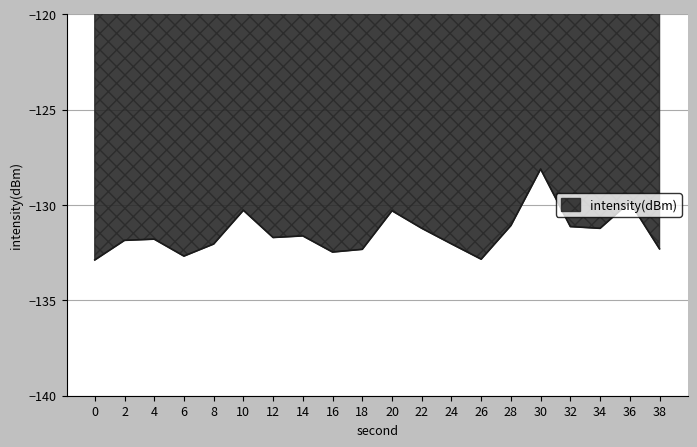

Reading left to right, extract all data points from this chart.

0=-132.9	2=-131.9	4=-131.8	6=-132.7	8=-132.0	10=-130.3	12=-131.7	14=-131.6	16=-132.5	18=-132.3	20=-130.3	22=-131.2	24=-132.0	26=-132.8	28=-131.1	30=-128.1	32=-131.1	34=-131.2	36=-129.8	38=-132.3